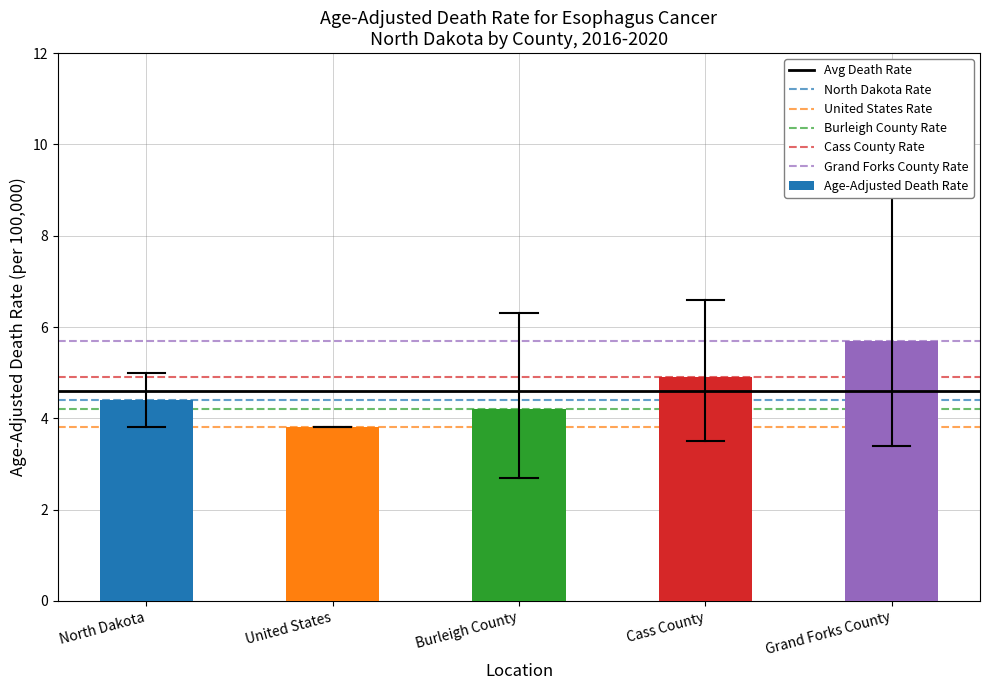

Reading left to right, what are all the values shown in this chart?

North Dakota=4.4	United States=3.8	Burleigh County=4.2	Cass County=4.9	Grand Forks County=5.7